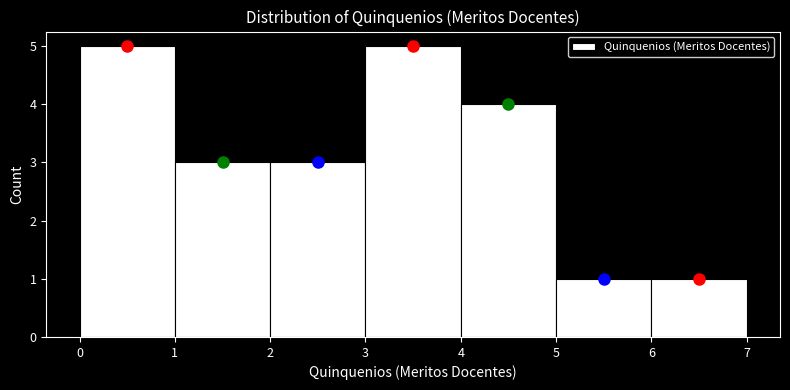

How tall is the bar that spans 3 to 4 on the x-axis? The values are not printed on the chart, so give them approximately, as read against the axis.

5